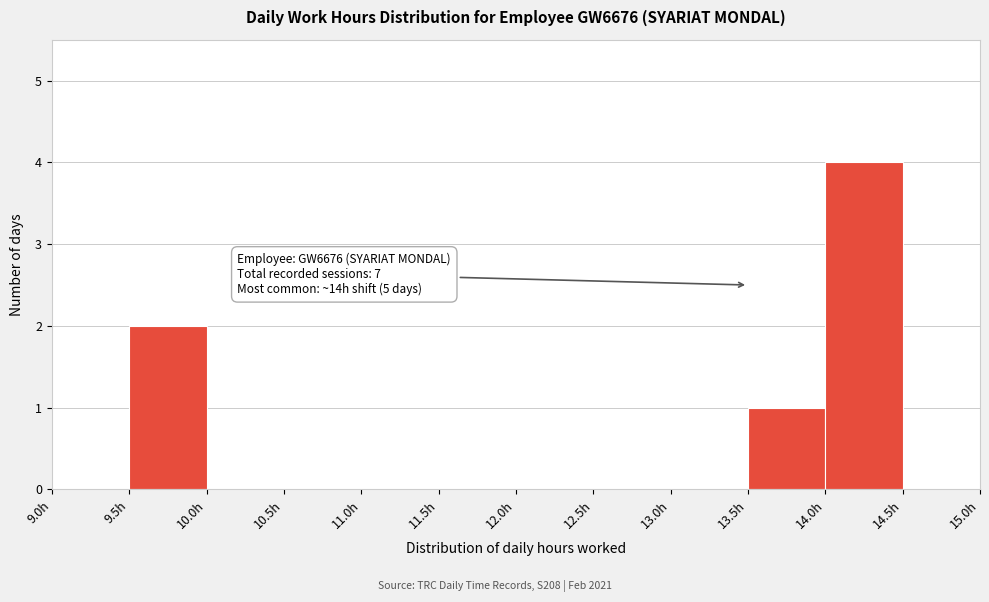

Over which range of the x-axis is the bar tallest?

14.0 to 14.5